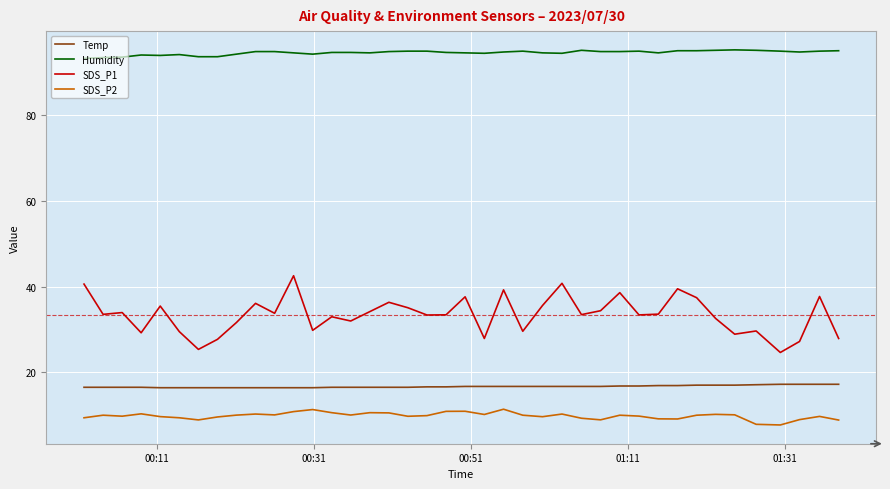

Which series has the widest spread of values?

SDS_P1